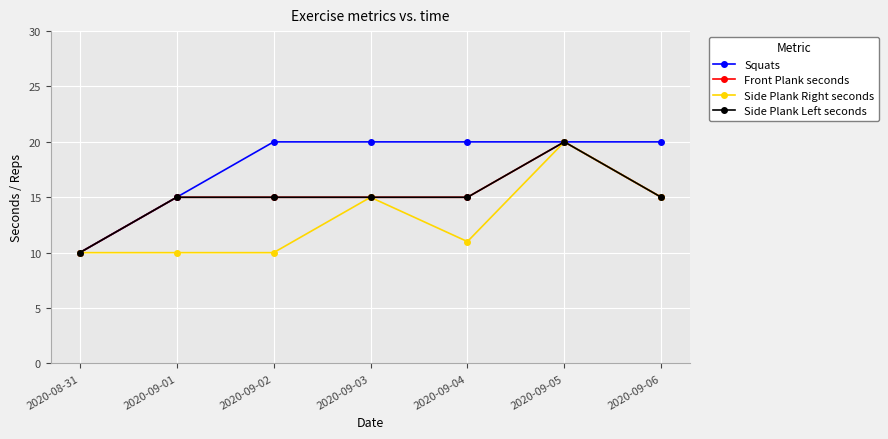

True or false: Side Plank Right seconds and Squats intersect in this chart.

False